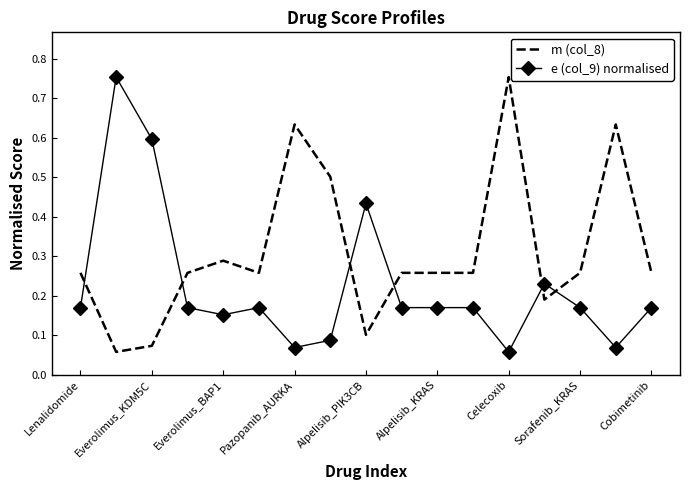

After their last crossing, which series has the higher values: e (col_9) normalised or m (col_8)?

m (col_8)